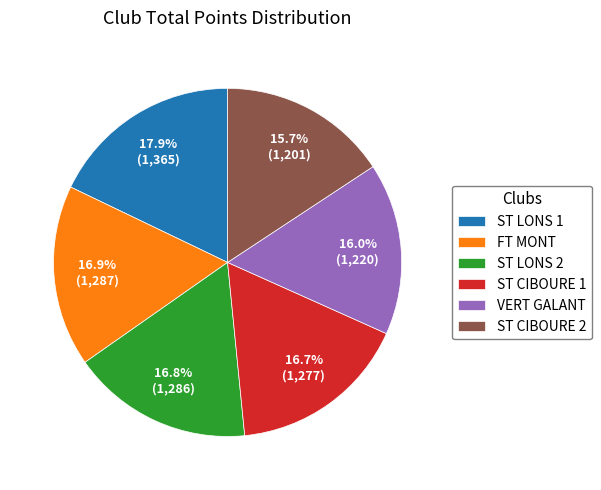

The ST CIBOURE 1 slice represents 17% of the pie. True or false?

True